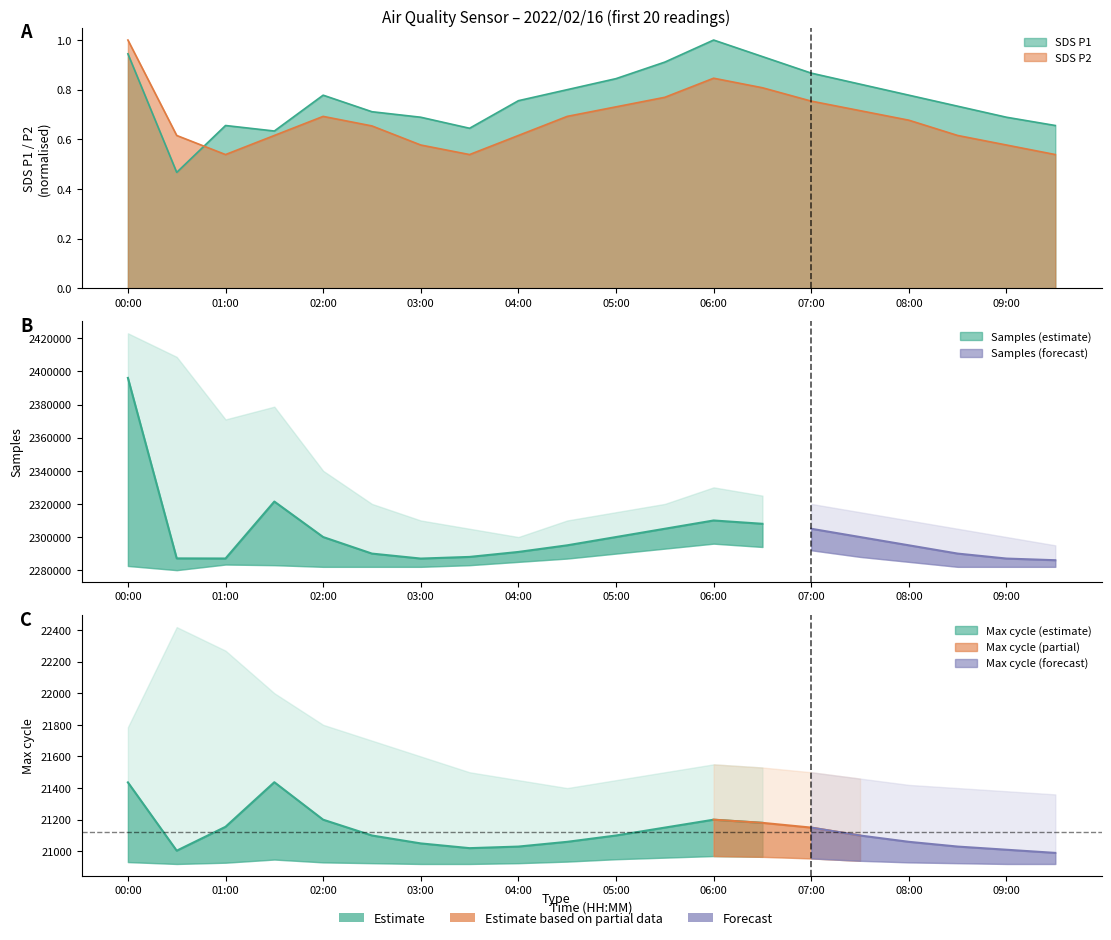

Rank the series at 01:30 from highest to lowest value.

SDS_P1, SDS_P2